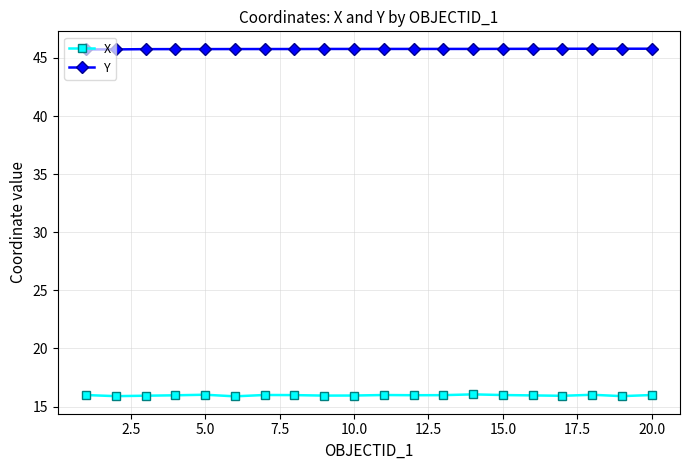

What is the highest value of the Y series?

45.8